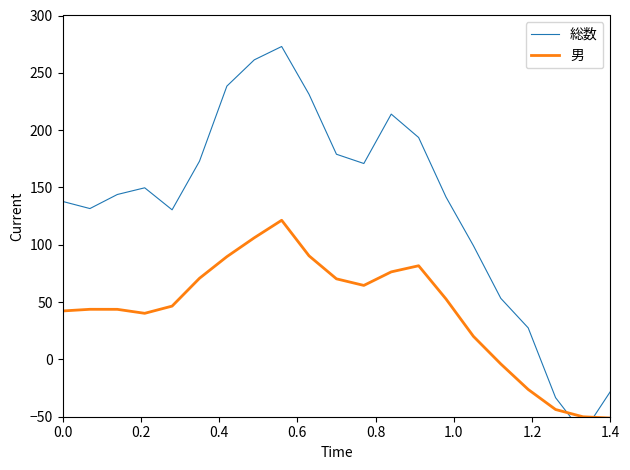

What is the lowest value of the 男 series?

-51.1